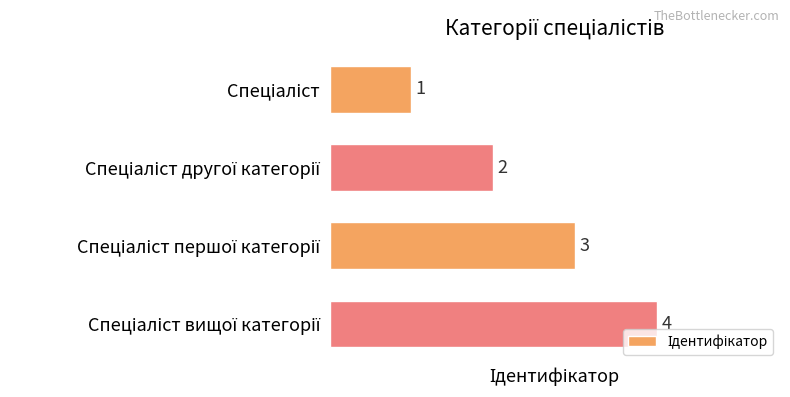

What is the value of the 2nd bar from the top?

2